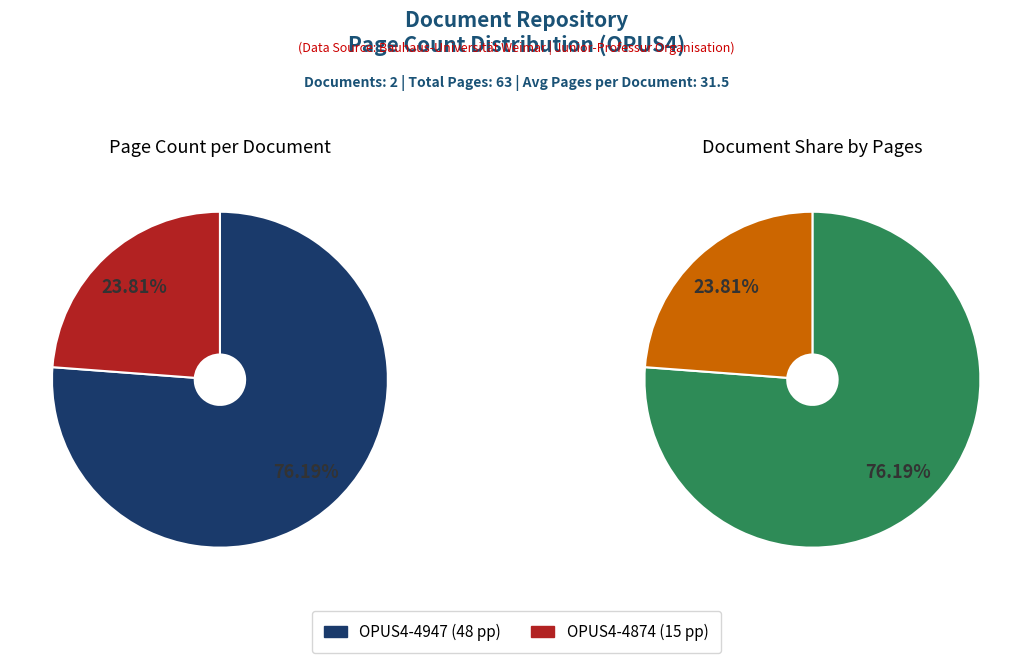

How many segments does this pie chart have?

2